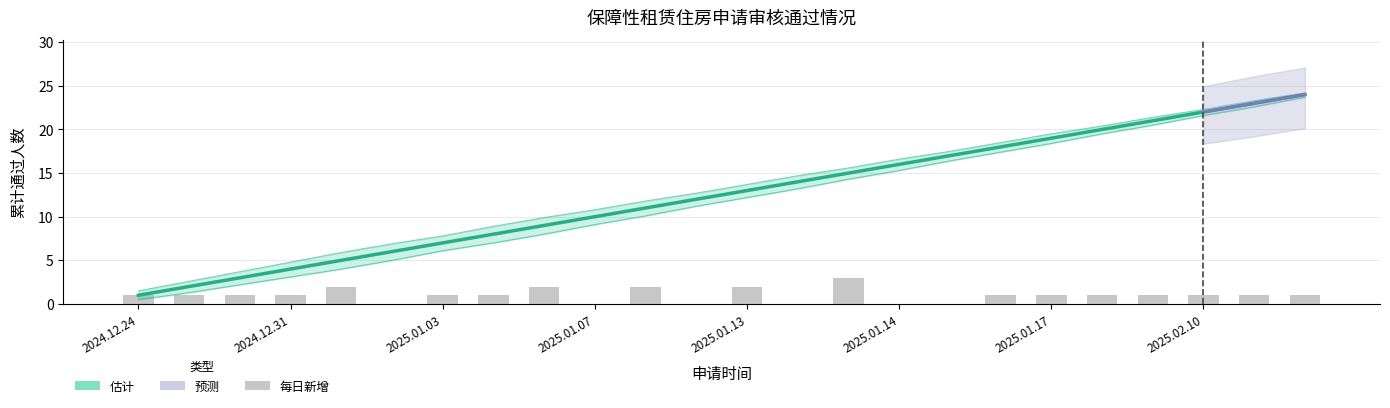

Which category has the lowest value in the Lower Band series?

2024.12.24